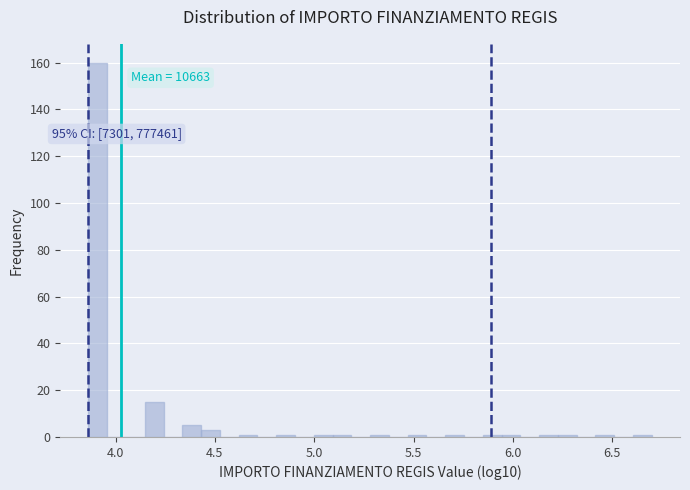

Read against the x-axis, roughly where is the centre of the tallest bar?

3.90